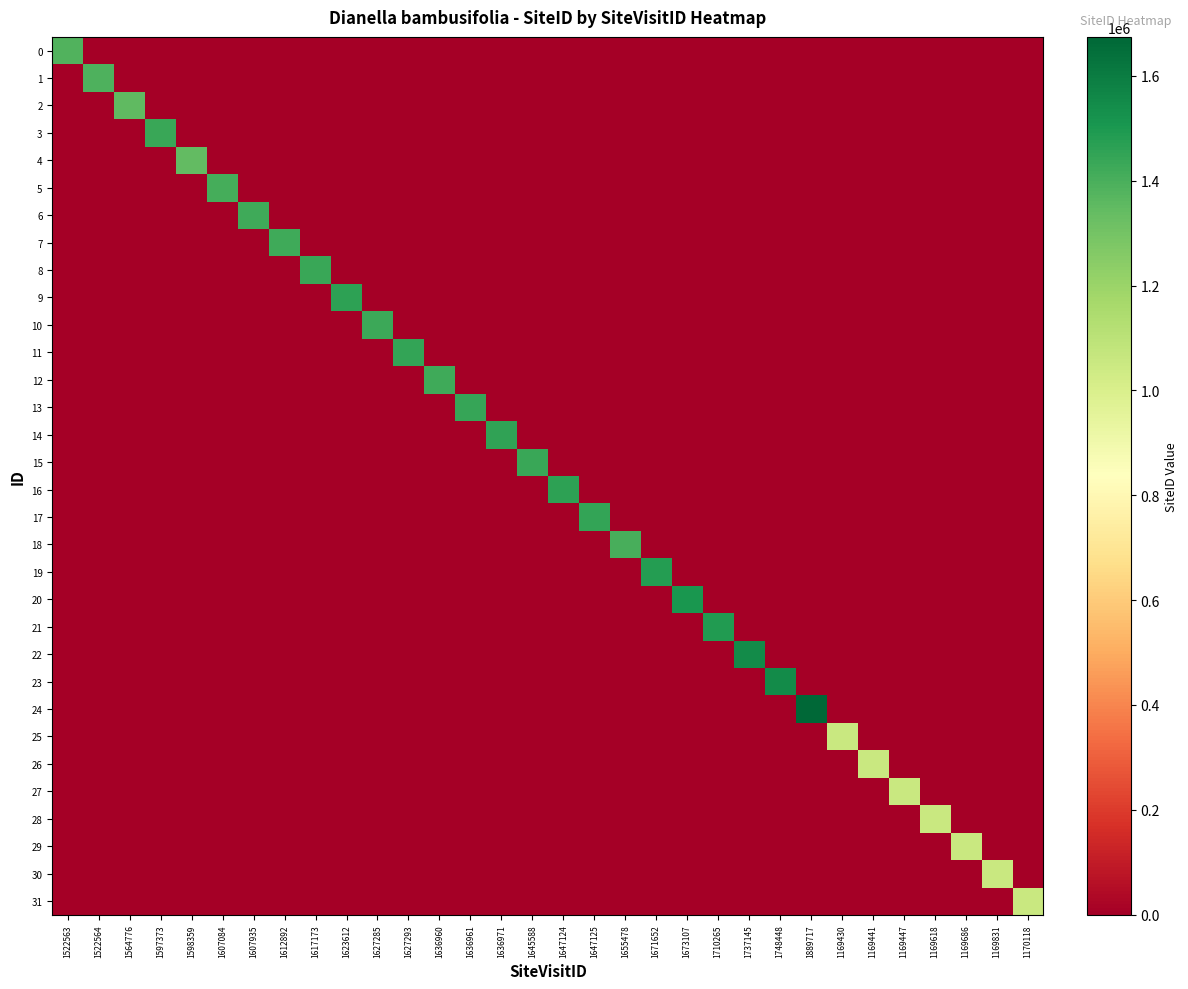

Reading left to right, transcribe all the data shown in this chart.

0: 1522563=1380031	1522564=0	1564776=0	1597373=0	1598359=0	1607084=0	1607935=0	1612892=0	1617173=0	1623612=0	1627285=0	1627293=0	1636960=0	1636961=0	1636971=0	1645588=0	1647124=0	1647125=0	1655478=0	1671652=0	1673107=0	1710265=0	1737145=0	1748448=0	1889717=0	1169430=0	1169441=0	1169447=0	1169618=0	1169686=0	1169831=0	1170118=0
1: 1522563=0	1522564=1392587	1564776=0	1597373=0	1598359=0	1607084=0	1607935=0	1612892=0	1617173=0	1623612=0	1627285=0	1627293=0	1636960=0	1636961=0	1636971=0	1645588=0	1647124=0	1647125=0	1655478=0	1671652=0	1673107=0	1710265=0	1737145=0	1748448=0	1889717=0	1169430=0	1169441=0	1169447=0	1169618=0	1169686=0	1169831=0	1170118=0
2: 1522563=0	1522564=0	1564776=1349612	1597373=0	1598359=0	1607084=0	1607935=0	1612892=0	1617173=0	1623612=0	1627285=0	1627293=0	1636960=0	1636961=0	1636971=0	1645588=0	1647124=0	1647125=0	1655478=0	1671652=0	1673107=0	1710265=0	1737145=0	1748448=0	1889717=0	1169430=0	1169441=0	1169447=0	1169618=0	1169686=0	1169831=0	1170118=0
3: 1522563=0	1522564=0	1564776=0	1597373=1433761	1598359=0	1607084=0	1607935=0	1612892=0	1617173=0	1623612=0	1627285=0	1627293=0	1636960=0	1636961=0	1636971=0	1645588=0	1647124=0	1647125=0	1655478=0	1671652=0	1673107=0	1710265=0	1737145=0	1748448=0	1889717=0	1169430=0	1169441=0	1169447=0	1169618=0	1169686=0	1169831=0	1170118=0
4: 1522563=0	1522564=0	1564776=0	1597373=0	1598359=1344909	1607084=0	1607935=0	1612892=0	1617173=0	1623612=0	1627285=0	1627293=0	1636960=0	1636961=0	1636971=0	1645588=0	1647124=0	1647125=0	1655478=0	1671652=0	1673107=0	1710265=0	1737145=0	1748448=0	1889717=0	1169430=0	1169441=0	1169447=0	1169618=0	1169686=0	1169831=0	1170118=0
5: 1522563=0	1522564=0	1564776=0	1597373=0	1598359=0	1607084=1410131	1607935=0	1612892=0	1617173=0	1623612=0	1627285=0	1627293=0	1636960=0	1636961=0	1636971=0	1645588=0	1647124=0	1647125=0	1655478=0	1671652=0	1673107=0	1710265=0	1737145=0	1748448=0	1889717=0	1169430=0	1169441=0	1169447=0	1169618=0	1169686=0	1169831=0	1170118=0
6: 1522563=0	1522564=0	1564776=0	1597373=0	1598359=0	1607084=0	1607935=1423528	1612892=0	1617173=0	1623612=0	1627285=0	1627293=0	1636960=0	1636961=0	1636971=0	1645588=0	1647124=0	1647125=0	1655478=0	1671652=0	1673107=0	1710265=0	1737145=0	1748448=0	1889717=0	1169430=0	1169441=0	1169447=0	1169618=0	1169686=0	1169831=0	1170118=0
7: 1522563=0	1522564=0	1564776=0	1597373=0	1598359=0	1607084=0	1607935=0	1612892=1425222	1617173=0	1623612=0	1627285=0	1627293=0	1636960=0	1636961=0	1636971=0	1645588=0	1647124=0	1647125=0	1655478=0	1671652=0	1673107=0	1710265=0	1737145=0	1748448=0	1889717=0	1169430=0	1169441=0	1169447=0	1169618=0	1169686=0	1169831=0	1170118=0
8: 1522563=0	1522564=0	1564776=0	1597373=0	1598359=0	1607084=0	1607935=0	1612892=0	1617173=1433599	1623612=0	1627285=0	1627293=0	1636960=0	1636961=0	1636971=0	1645588=0	1647124=0	1647125=0	1655478=0	1671652=0	1673107=0	1710265=0	1737145=0	1748448=0	1889717=0	1169430=0	1169441=0	1169447=0	1169618=0	1169686=0	1169831=0	1170118=0
9: 1522563=0	1522564=0	1564776=0	1597373=0	1598359=0	1607084=0	1607935=0	1612892=0	1617173=0	1623612=1458776	1627285=0	1627293=0	1636960=0	1636961=0	1636971=0	1645588=0	1647124=0	1647125=0	1655478=0	1671652=0	1673107=0	1710265=0	1737145=0	1748448=0	1889717=0	1169430=0	1169441=0	1169447=0	1169618=0	1169686=0	1169831=0	1170118=0
10: 1522563=0	1522564=0	1564776=0	1597373=0	1598359=0	1607084=0	1607935=0	1612892=0	1617173=0	1623612=0	1627285=1426941	1627293=0	1636960=0	1636961=0	1636971=0	1645588=0	1647124=0	1647125=0	1655478=0	1671652=0	1673107=0	1710265=0	1737145=0	1748448=0	1889717=0	1169430=0	1169441=0	1169447=0	1169618=0	1169686=0	1169831=0	1170118=0
11: 1522563=0	1522564=0	1564776=0	1597373=0	1598359=0	1607084=0	1607935=0	1612892=0	1617173=0	1623612=0	1627285=0	1627293=1448609	1636960=0	1636961=0	1636971=0	1645588=0	1647124=0	1647125=0	1655478=0	1671652=0	1673107=0	1710265=0	1737145=0	1748448=0	1889717=0	1169430=0	1169441=0	1169447=0	1169618=0	1169686=0	1169831=0	1170118=0
12: 1522563=0	1522564=0	1564776=0	1597373=0	1598359=0	1607084=0	1607935=0	1612892=0	1617173=0	1623612=0	1627285=0	1627293=0	1636960=1419792	1636961=0	1636971=0	1645588=0	1647124=0	1647125=0	1655478=0	1671652=0	1673107=0	1710265=0	1737145=0	1748448=0	1889717=0	1169430=0	1169441=0	1169447=0	1169618=0	1169686=0	1169831=0	1170118=0
13: 1522563=0	1522564=0	1564776=0	1597373=0	1598359=0	1607084=0	1607935=0	1612892=0	1617173=0	1623612=0	1627285=0	1627293=0	1636960=0	1636961=1441253	1636971=0	1645588=0	1647124=0	1647125=0	1655478=0	1671652=0	1673107=0	1710265=0	1737145=0	1748448=0	1889717=0	1169430=0	1169441=0	1169447=0	1169618=0	1169686=0	1169831=0	1170118=0
14: 1522563=0	1522564=0	1564776=0	1597373=0	1598359=0	1607084=0	1607935=0	1612892=0	1617173=0	1623612=0	1627285=0	1627293=0	1636960=0	1636961=0	1636971=1458227	1645588=0	1647124=0	1647125=0	1655478=0	1671652=0	1673107=0	1710265=0	1737145=0	1748448=0	1889717=0	1169430=0	1169441=0	1169447=0	1169618=0	1169686=0	1169831=0	1170118=0
15: 1522563=0	1522564=0	1564776=0	1597373=0	1598359=0	1607084=0	1607935=0	1612892=0	1617173=0	1623612=0	1627285=0	1627293=0	1636960=0	1636961=0	1636971=0	1645588=1436204	1647124=0	1647125=0	1655478=0	1671652=0	1673107=0	1710265=0	1737145=0	1748448=0	1889717=0	1169430=0	1169441=0	1169447=0	1169618=0	1169686=0	1169831=0	1170118=0
16: 1522563=0	1522564=0	1564776=0	1597373=0	1598359=0	1607084=0	1607935=0	1612892=0	1617173=0	1623612=0	1627285=0	1627293=0	1636960=0	1636961=0	1636971=0	1645588=0	1647124=1461786	1647125=0	1655478=0	1671652=0	1673107=0	1710265=0	1737145=0	1748448=0	1889717=0	1169430=0	1169441=0	1169447=0	1169618=0	1169686=0	1169831=0	1170118=0
17: 1522563=0	1522564=0	1564776=0	1597373=0	1598359=0	1607084=0	1607935=0	1612892=0	1617173=0	1623612=0	1627285=0	1627293=0	1636960=0	1636961=0	1636971=0	1645588=0	1647124=0	1647125=1449718	1655478=0	1671652=0	1673107=0	1710265=0	1737145=0	1748448=0	1889717=0	1169430=0	1169441=0	1169447=0	1169618=0	1169686=0	1169831=0	1170118=0
18: 1522563=0	1522564=0	1564776=0	1597373=0	1598359=0	1607084=0	1607935=0	1612892=0	1617173=0	1623612=0	1627285=0	1627293=0	1636960=0	1636961=0	1636971=0	1645588=0	1647124=0	1647125=0	1655478=1402457	1671652=0	1673107=0	1710265=0	1737145=0	1748448=0	1889717=0	1169430=0	1169441=0	1169447=0	1169618=0	1169686=0	1169831=0	1170118=0
19: 1522563=0	1522564=0	1564776=0	1597373=0	1598359=0	1607084=0	1607935=0	1612892=0	1617173=0	1623612=0	1627285=0	1627293=0	1636960=0	1636961=0	1636971=0	1645588=0	1647124=0	1647125=0	1655478=0	1671652=1482758	1673107=0	1710265=0	1737145=0	1748448=0	1889717=0	1169430=0	1169441=0	1169447=0	1169618=0	1169686=0	1169831=0	1170118=0
20: 1522563=0	1522564=0	1564776=0	1597373=0	1598359=0	1607084=0	1607935=0	1612892=0	1617173=0	1623612=0	1627285=0	1627293=0	1636960=0	1636961=0	1636971=0	1645588=0	1647124=0	1647125=0	1655478=0	1671652=0	1673107=1504672	1710265=0	1737145=0	1748448=0	1889717=0	1169430=0	1169441=0	1169447=0	1169618=0	1169686=0	1169831=0	1170118=0
21: 1522563=0	1522564=0	1564776=0	1597373=0	1598359=0	1607084=0	1607935=0	1612892=0	1617173=0	1623612=0	1627285=0	1627293=0	1636960=0	1636961=0	1636971=0	1645588=0	1647124=0	1647125=0	1655478=0	1671652=0	1673107=0	1710265=1490698	1737145=0	1748448=0	1889717=0	1169430=0	1169441=0	1169447=0	1169618=0	1169686=0	1169831=0	1170118=0
22: 1522563=0	1522564=0	1564776=0	1597373=0	1598359=0	1607084=0	1607935=0	1612892=0	1617173=0	1623612=0	1627285=0	1627293=0	1636960=0	1636961=0	1636971=0	1645588=0	1647124=0	1647125=0	1655478=0	1671652=0	1673107=0	1710265=0	1737145=1548731	1748448=0	1889717=0	1169430=0	1169441=0	1169447=0	1169618=0	1169686=0	1169831=0	1170118=0
23: 1522563=0	1522564=0	1564776=0	1597373=0	1598359=0	1607084=0	1607935=0	1612892=0	1617173=0	1623612=0	1627285=0	1627293=0	1636960=0	1636961=0	1636971=0	1645588=0	1647124=0	1647125=0	1655478=0	1671652=0	1673107=0	1710265=0	1737145=0	1748448=1547106	1889717=0	1169430=0	1169441=0	1169447=0	1169618=0	1169686=0	1169831=0	1170118=0
24: 1522563=0	1522564=0	1564776=0	1597373=0	1598359=0	1607084=0	1607935=0	1612892=0	1617173=0	1623612=0	1627285=0	1627293=0	1636960=0	1636961=0	1636971=0	1645588=0	1647124=0	1647125=0	1655478=0	1671652=0	1673107=0	1710265=0	1737145=0	1748448=0	1889717=1674276	1169430=0	1169441=0	1169447=0	1169618=0	1169686=0	1169831=0	1170118=0
25: 1522563=0	1522564=0	1564776=0	1597373=0	1598359=0	1607084=0	1607935=0	1612892=0	1617173=0	1623612=0	1627285=0	1627293=0	1636960=0	1636961=0	1636971=0	1645588=0	1647124=0	1647125=0	1655478=0	1671652=0	1673107=0	1710265=0	1737145=0	1748448=0	1889717=0	1169430=1056654	1169441=0	1169447=0	1169618=0	1169686=0	1169831=0	1170118=0
26: 1522563=0	1522564=0	1564776=0	1597373=0	1598359=0	1607084=0	1607935=0	1612892=0	1617173=0	1623612=0	1627285=0	1627293=0	1636960=0	1636961=0	1636971=0	1645588=0	1647124=0	1647125=0	1655478=0	1671652=0	1673107=0	1710265=0	1737145=0	1748448=0	1889717=0	1169430=0	1169441=1056665	1169447=0	1169618=0	1169686=0	1169831=0	1170118=0
27: 1522563=0	1522564=0	1564776=0	1597373=0	1598359=0	1607084=0	1607935=0	1612892=0	1617173=0	1623612=0	1627285=0	1627293=0	1636960=0	1636961=0	1636971=0	1645588=0	1647124=0	1647125=0	1655478=0	1671652=0	1673107=0	1710265=0	1737145=0	1748448=0	1889717=0	1169430=0	1169441=0	1169447=1056671	1169618=0	1169686=0	1169831=0	1170118=0
28: 1522563=0	1522564=0	1564776=0	1597373=0	1598359=0	1607084=0	1607935=0	1612892=0	1617173=0	1623612=0	1627285=0	1627293=0	1636960=0	1636961=0	1636971=0	1645588=0	1647124=0	1647125=0	1655478=0	1671652=0	1673107=0	1710265=0	1737145=0	1748448=0	1889717=0	1169430=0	1169441=0	1169447=0	1169618=1056889	1169686=0	1169831=0	1170118=0
29: 1522563=0	1522564=0	1564776=0	1597373=0	1598359=0	1607084=0	1607935=0	1612892=0	1617173=0	1623612=0	1627285=0	1627293=0	1636960=0	1636961=0	1636971=0	1645588=0	1647124=0	1647125=0	1655478=0	1671652=0	1673107=0	1710265=0	1737145=0	1748448=0	1889717=0	1169430=0	1169441=0	1169447=0	1169618=0	1169686=1056879	1169831=0	1170118=0
30: 1522563=0	1522564=0	1564776=0	1597373=0	1598359=0	1607084=0	1607935=0	1612892=0	1617173=0	1623612=0	1627285=0	1627293=0	1636960=0	1636961=0	1636971=0	1645588=0	1647124=0	1647125=0	1655478=0	1671652=0	1673107=0	1710265=0	1737145=0	1748448=0	1889717=0	1169430=0	1169441=0	1169447=0	1169618=0	1169686=0	1169831=1057041	1170118=0
31: 1522563=0	1522564=0	1564776=0	1597373=0	1598359=0	1607084=0	1607935=0	1612892=0	1617173=0	1623612=0	1627285=0	1627293=0	1636960=0	1636961=0	1636971=0	1645588=0	1647124=0	1647125=0	1655478=0	1671652=0	1673107=0	1710265=0	1737145=0	1748448=0	1889717=0	1169430=0	1169441=0	1169447=0	1169618=0	1169686=0	1169831=0	1170118=1057314